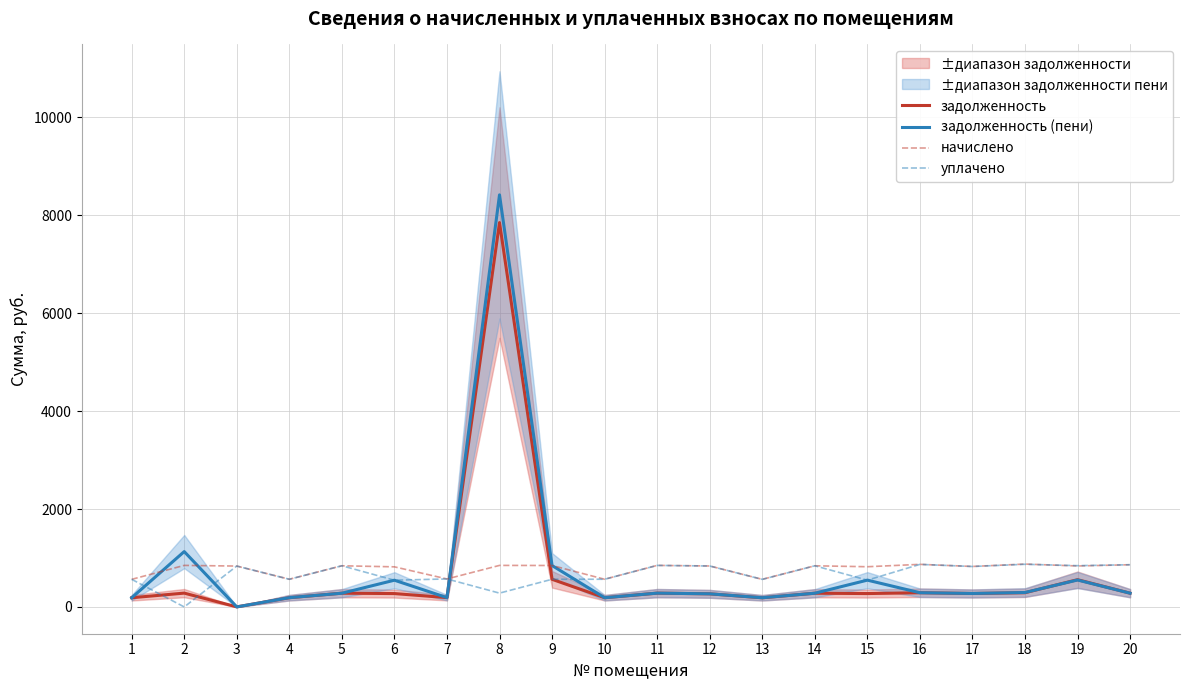

Read the задолженность (пени) value at 15.

547.3